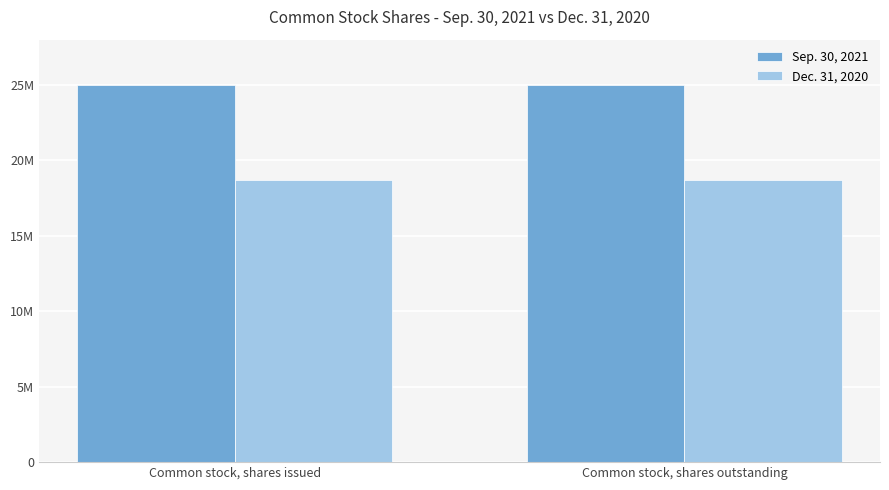

What are all the series names shown in the legend?

Sep. 30, 2021, Dec. 31, 2020